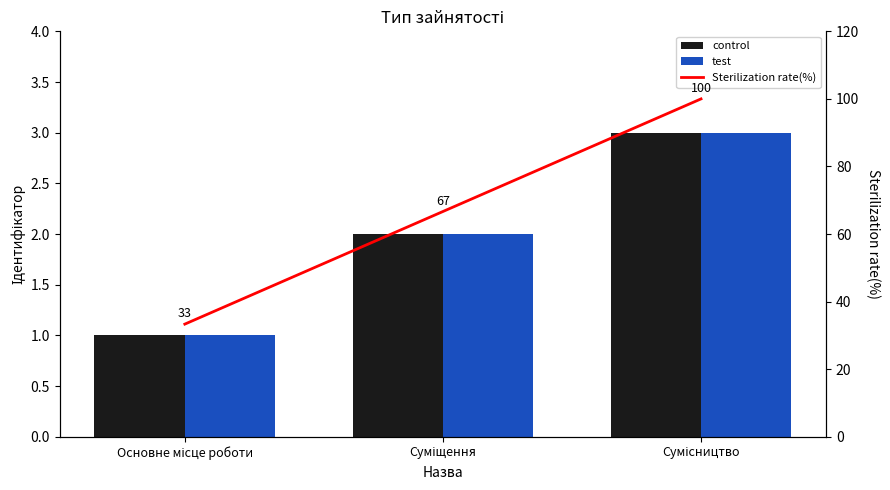

Does the chart contain any negative values?

No